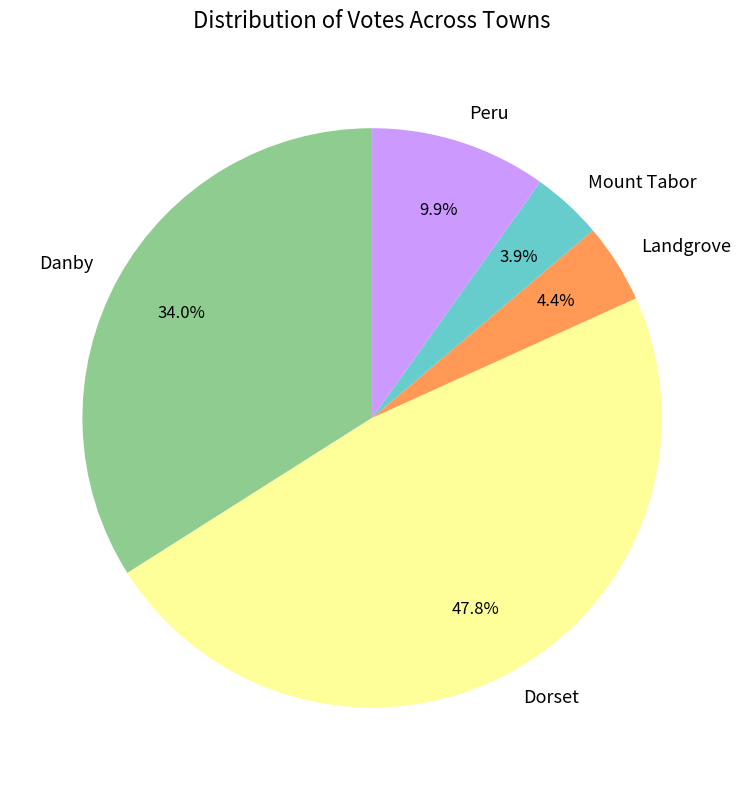

Is it true that Landgrove is 15% of the pie?

False